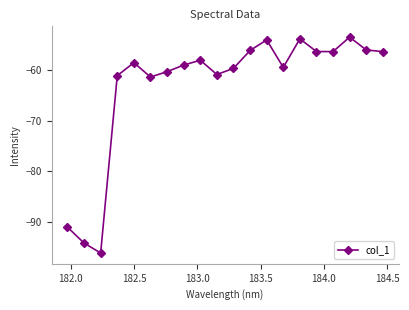

What is the sum of all values?

-1262.1